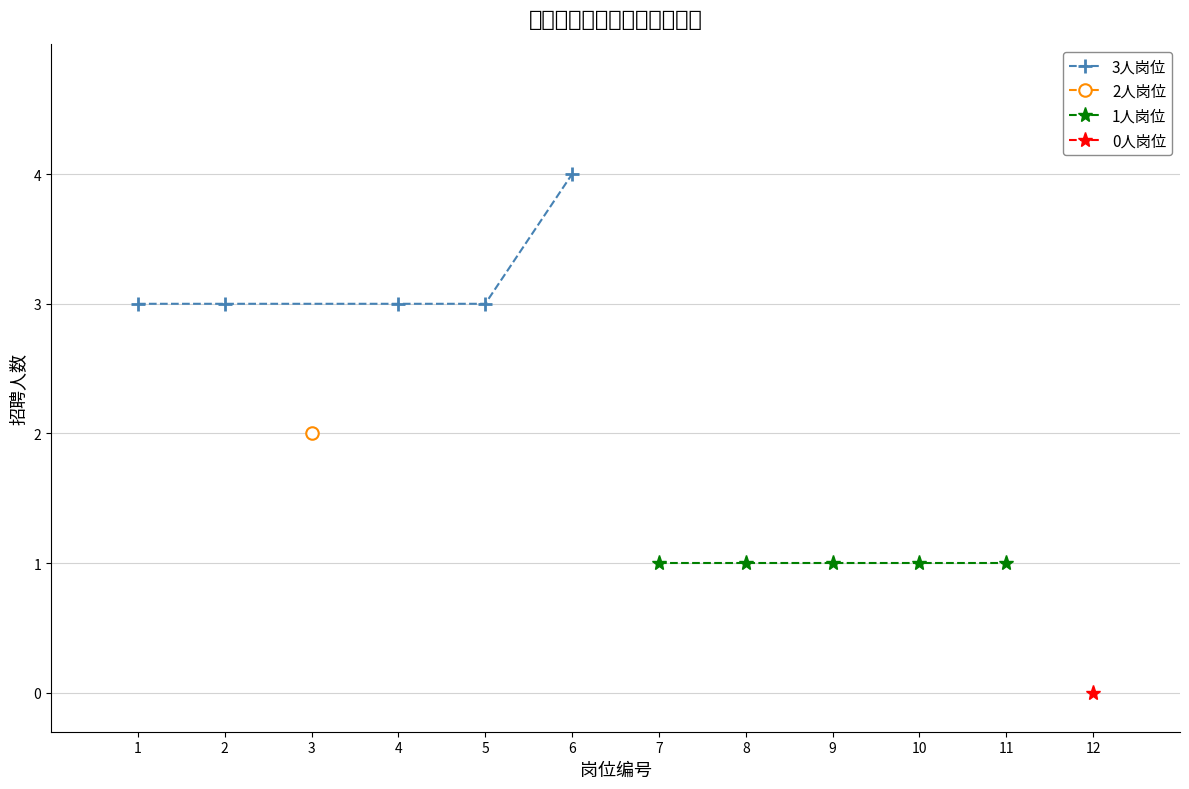

What is the difference between the 3人岗位 values at 4 and 6?

1